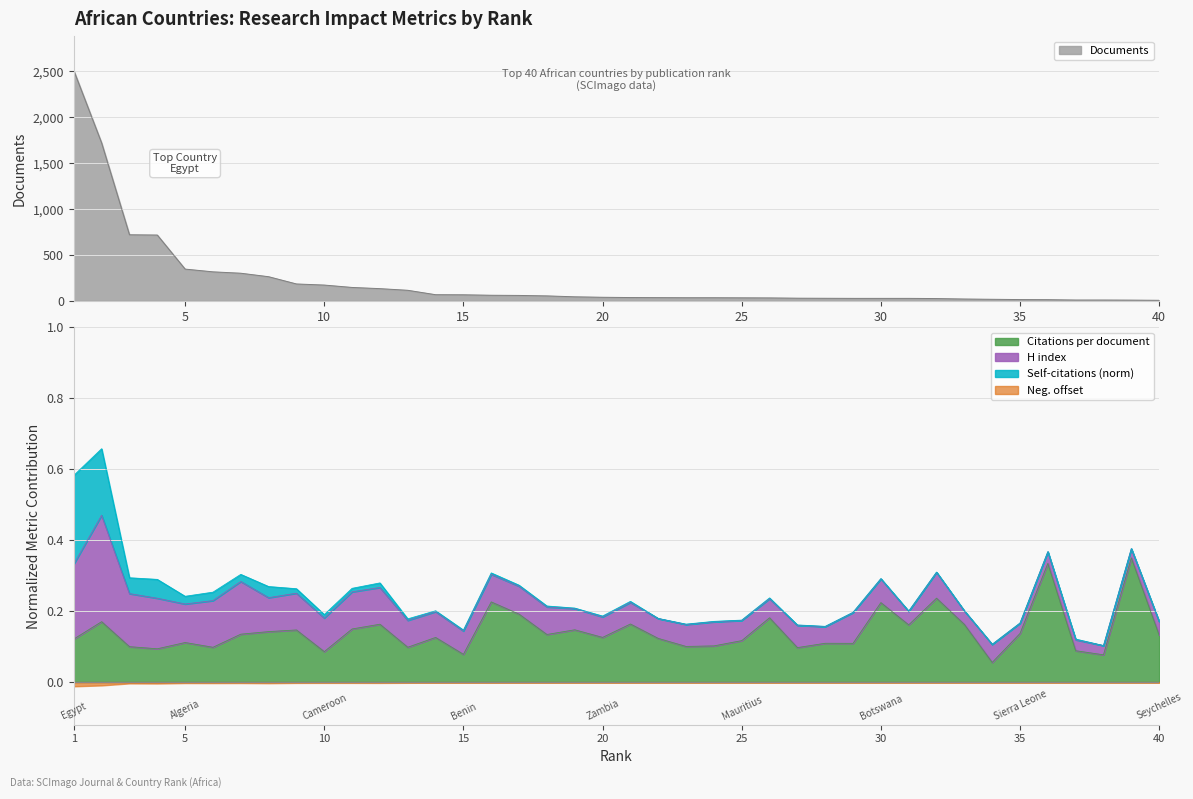

True or false: Citations per document and Self-citations cross at least once.

False